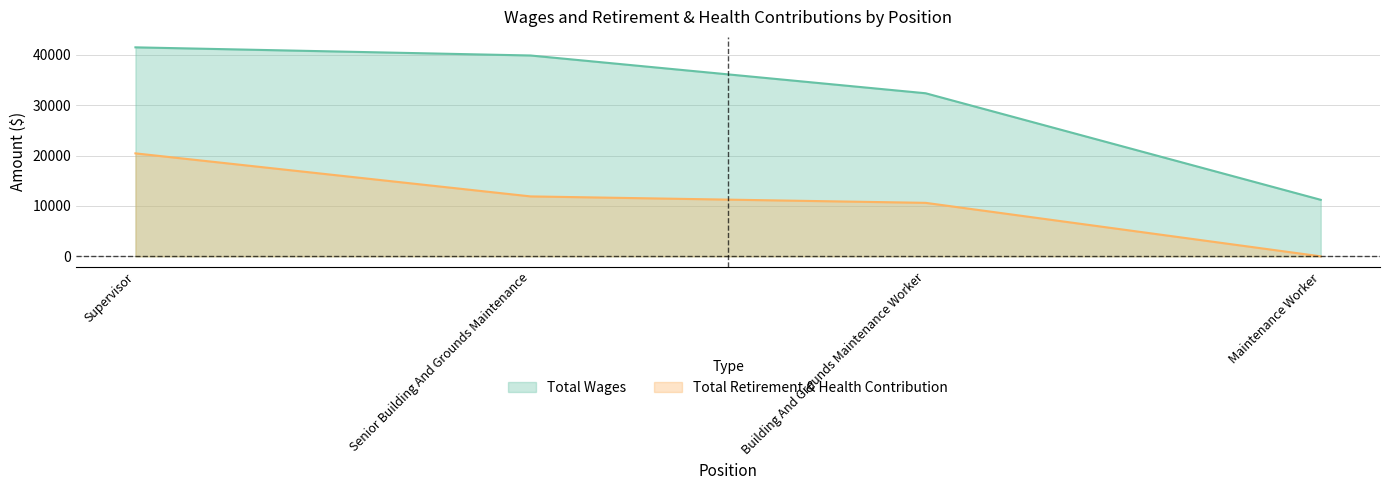

How many lines are shown in the chart?

2